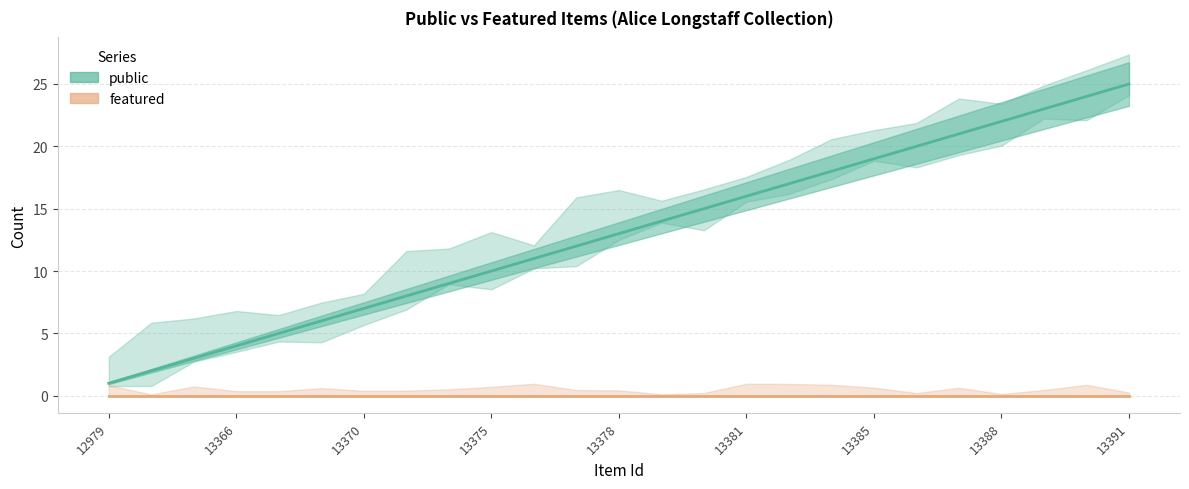

True or false: featured and public intersect in this chart.

False